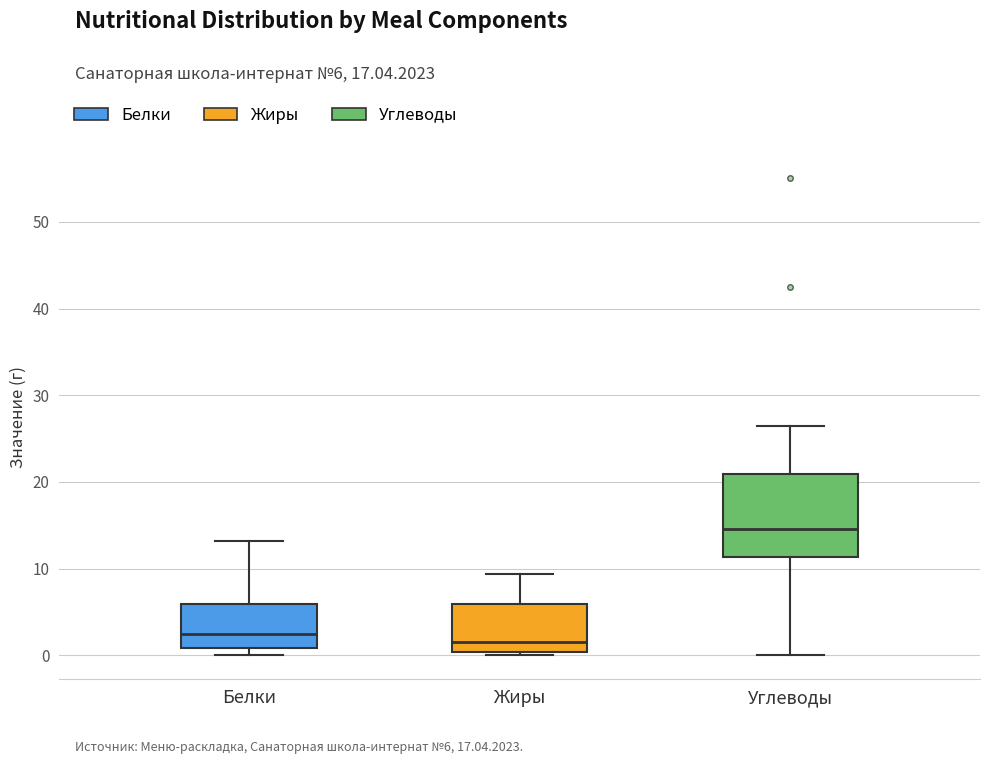

Which box has the lowest median line?

Жиры